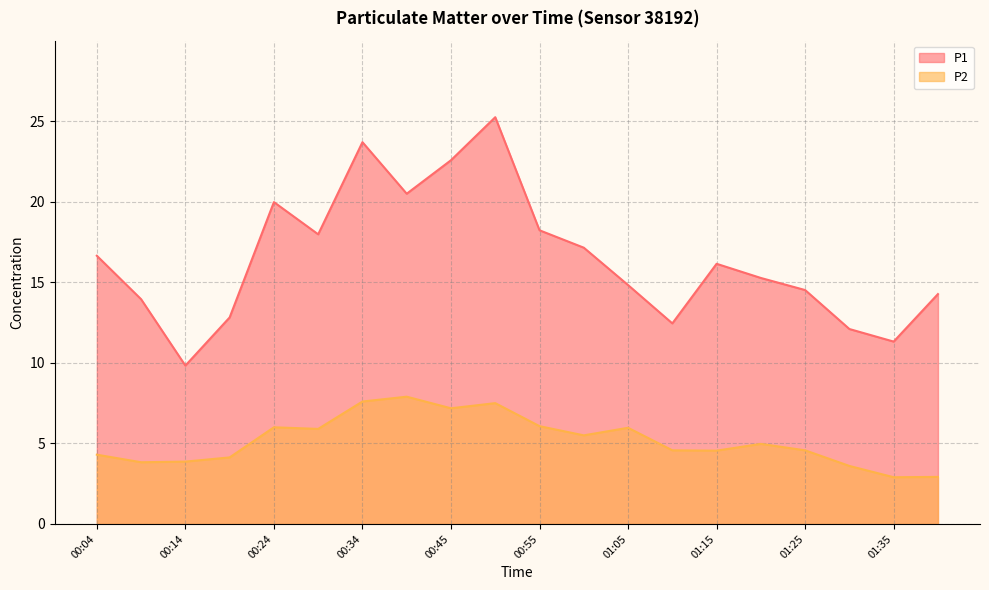

Which series has the largest range (max minus min)?

P1